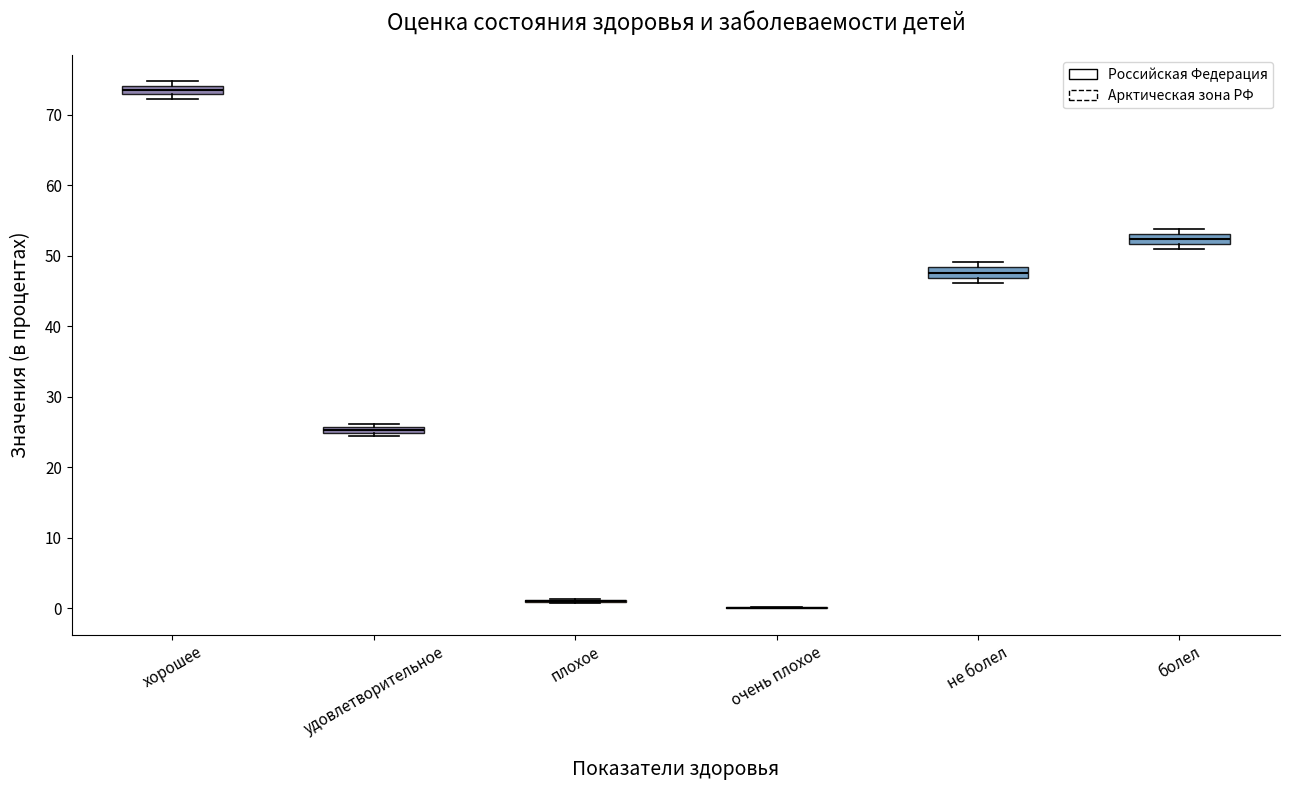

Where is the lower edge of the box for удовлетворительное on the y-axis? The values are not printed on the chart, so give them approximately, as read against the axis.

25